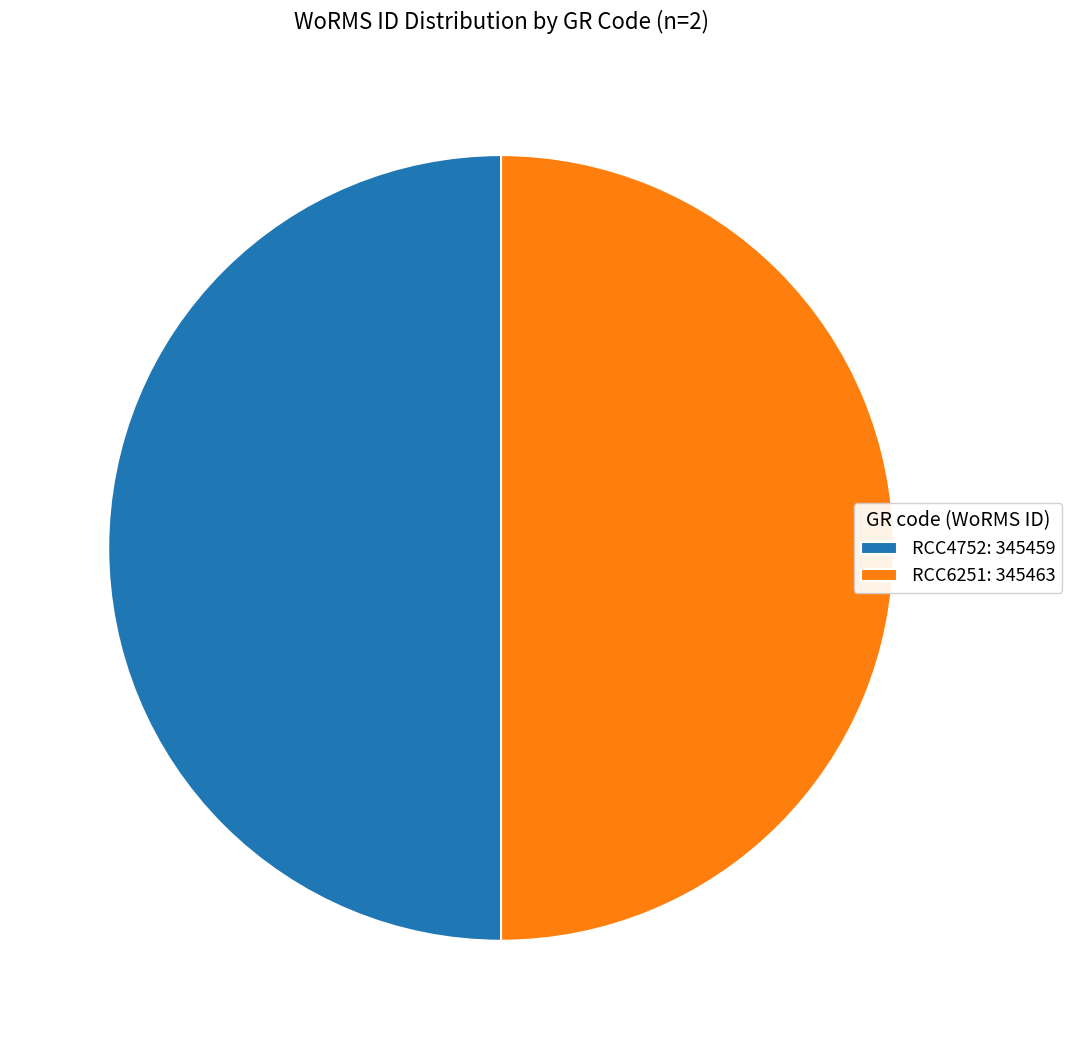

Is it true that RCC6251: 345463 is 50% of the pie?

True